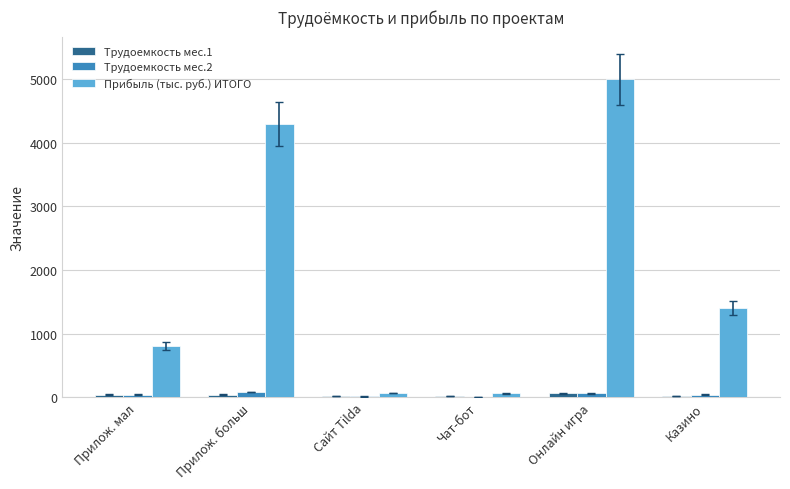

What is the sum of all Трудоемкость мес.1 values?

195